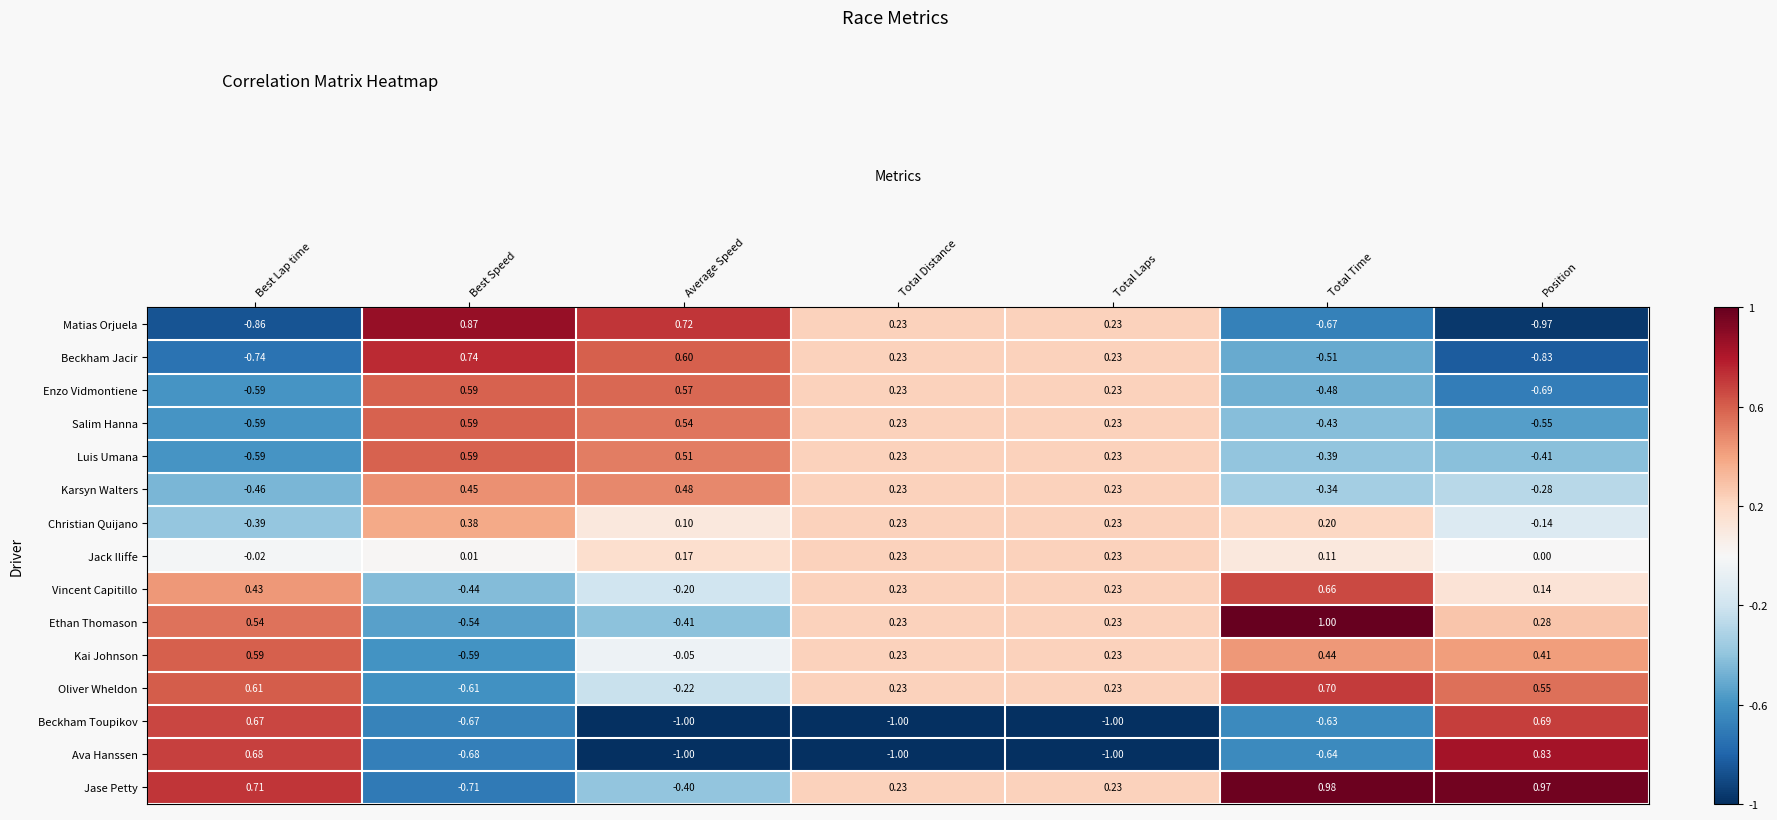

Where is Kai Johnson nearest to the value 0?

Average Speed